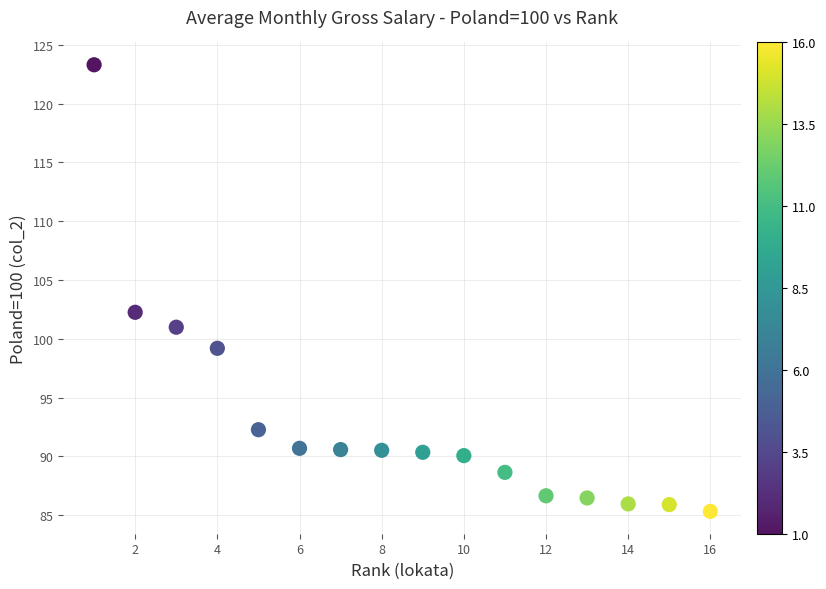

What is the range of X values (max minus min)?

15.0